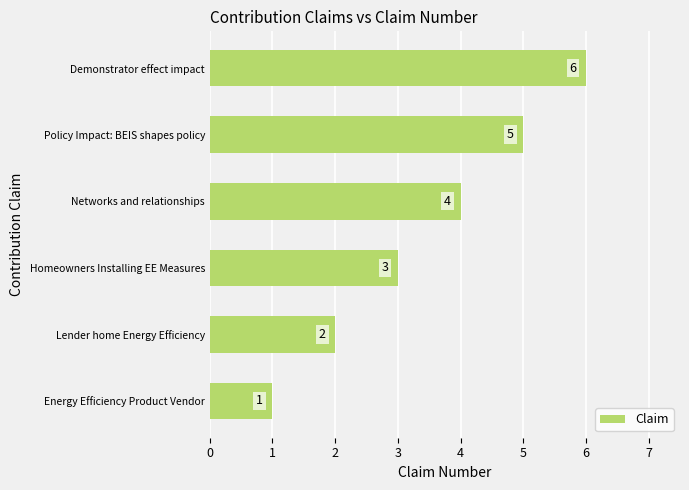

The value at Energy Efficiency Product Vendor is 1. True or false?

True